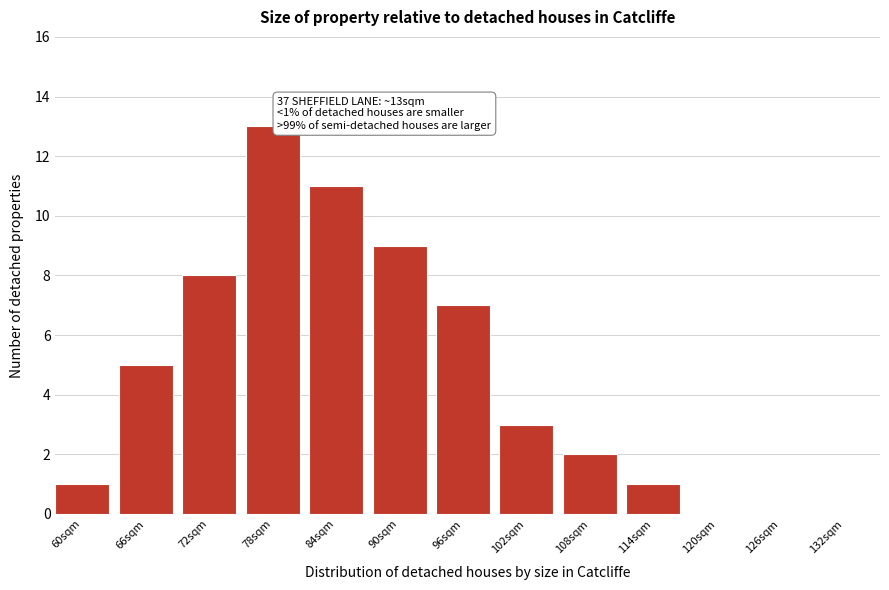

Reading right to left, extract all data points from this chart.

132sqm=0	126sqm=0	120sqm=0	114sqm=1	108sqm=2	102sqm=3	96sqm=7	90sqm=9	84sqm=11	78sqm=13	72sqm=8	66sqm=5	60sqm=1